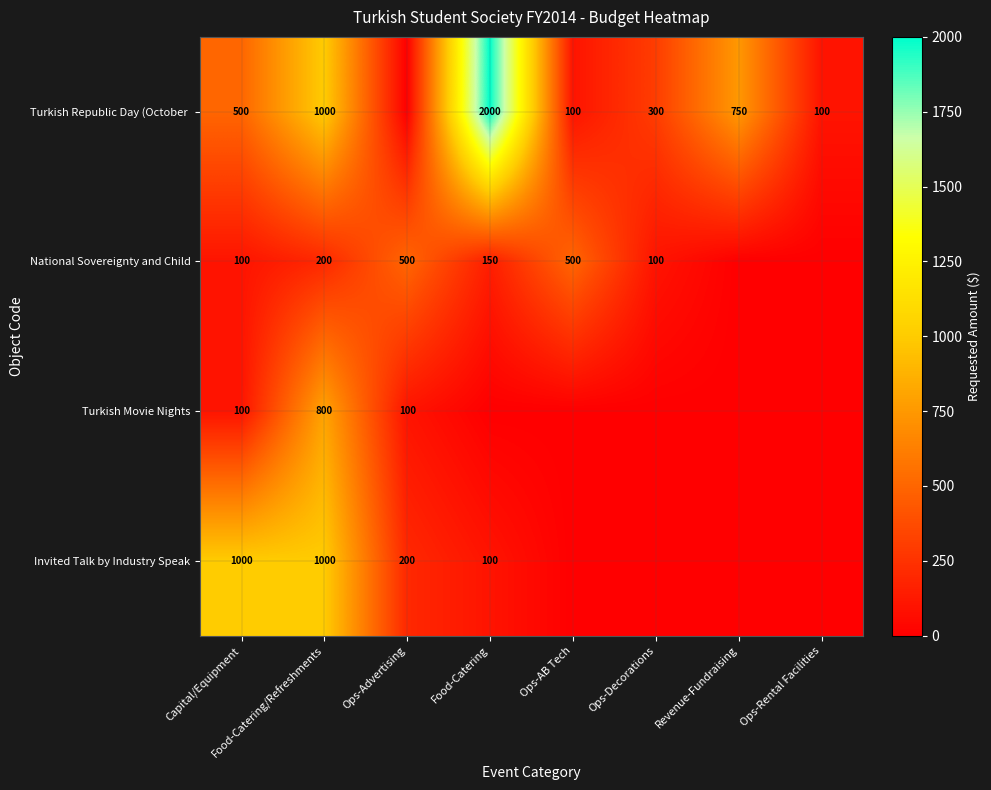

Which label corresponds to the largest value in the chart?

Food-Catering